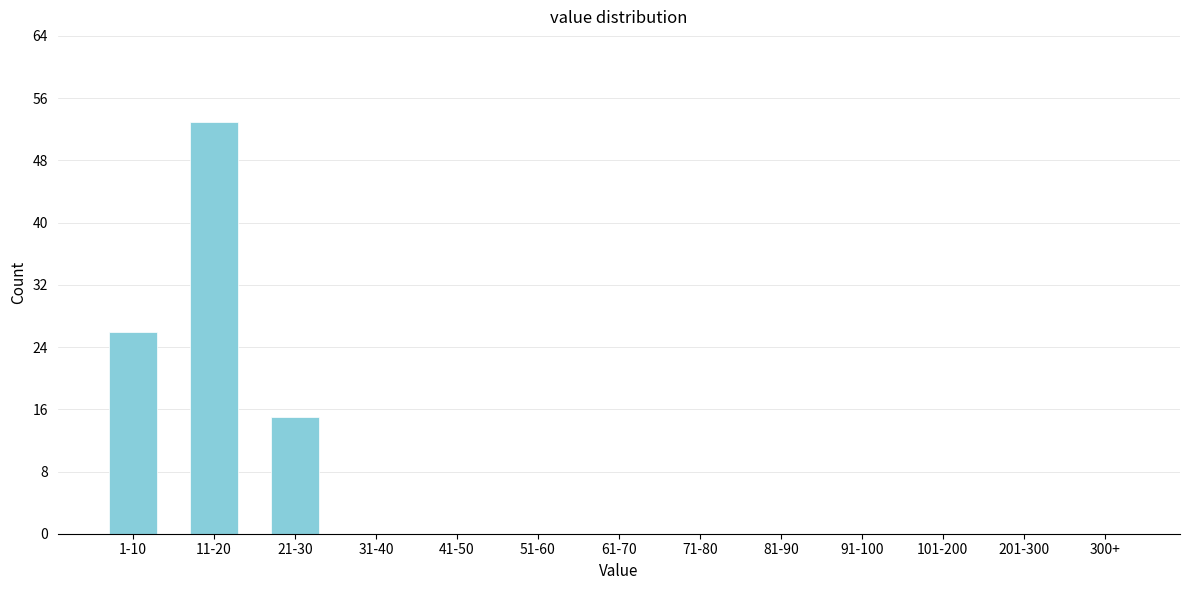

Reading right to left, list all the values displayed in this chart.

300+=0	201-300=0	101-200=0	91-100=0	81-90=0	71-80=0	61-70=0	51-60=0	41-50=0	31-40=0	21-30=15	11-20=53	1-10=26